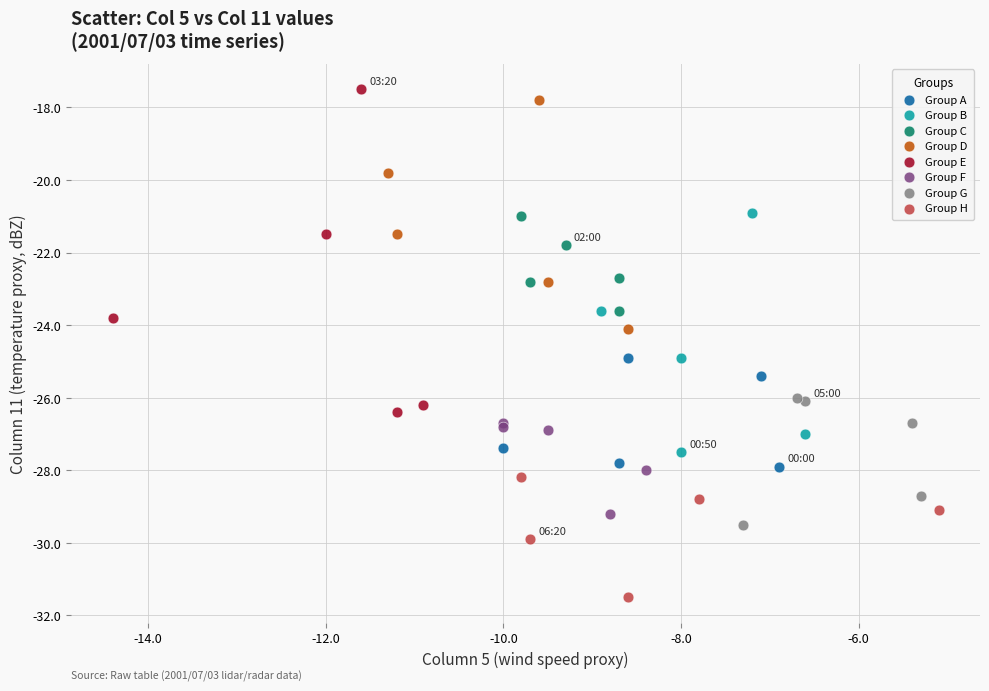

Which series reaches the maximum Y coordinate?

Group E